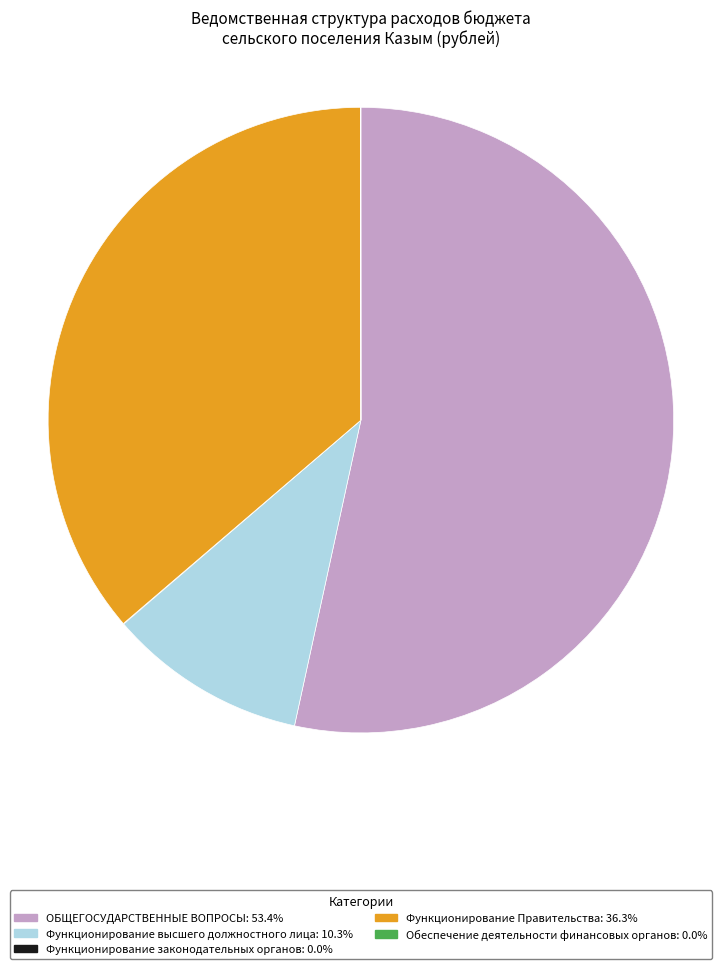

Does ОБЩЕГОСУДАРСТВЕННЫЕ ВОПРОСЫ: 53.4% represent more than half of the total?

Yes